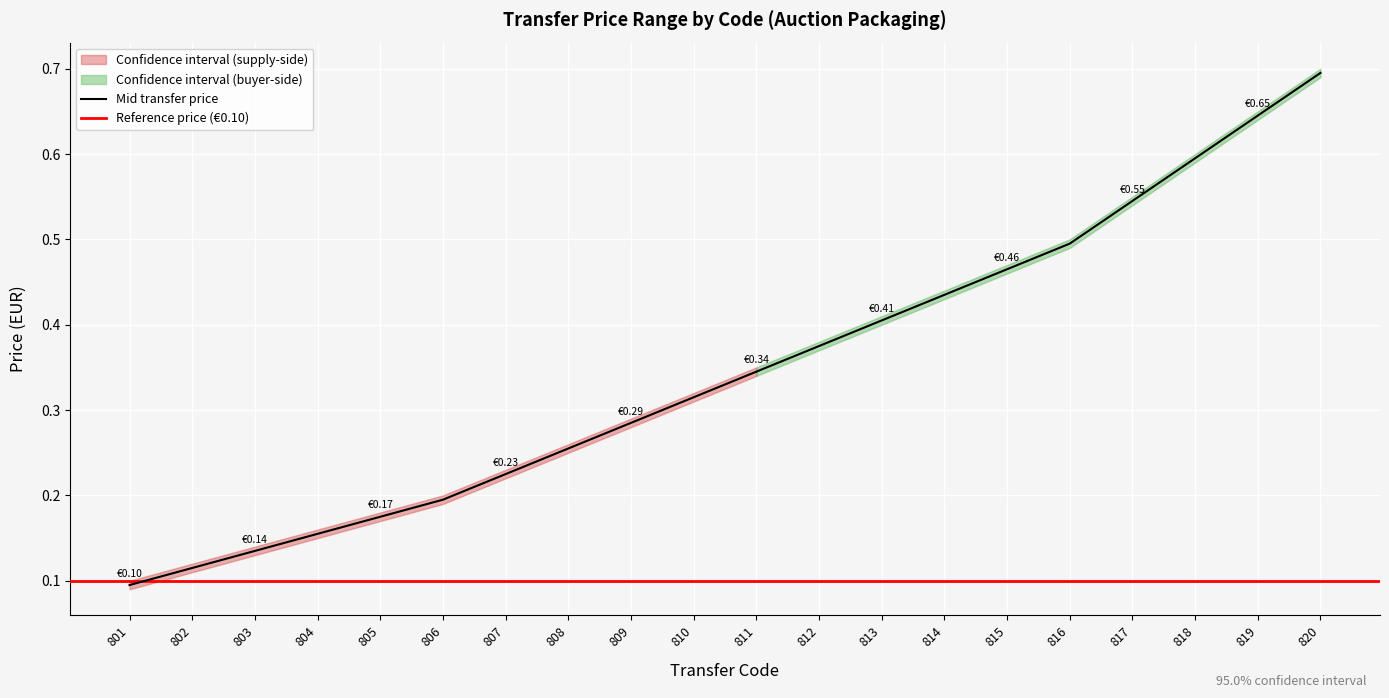

Rank the categories by Mid transfer price value from highest to lowest.

820, 819, 818, 817, 816, 815, 814, 813, 812, 811, 810, 809, 808, 807, 806, 805, 804, 803, 802, 801